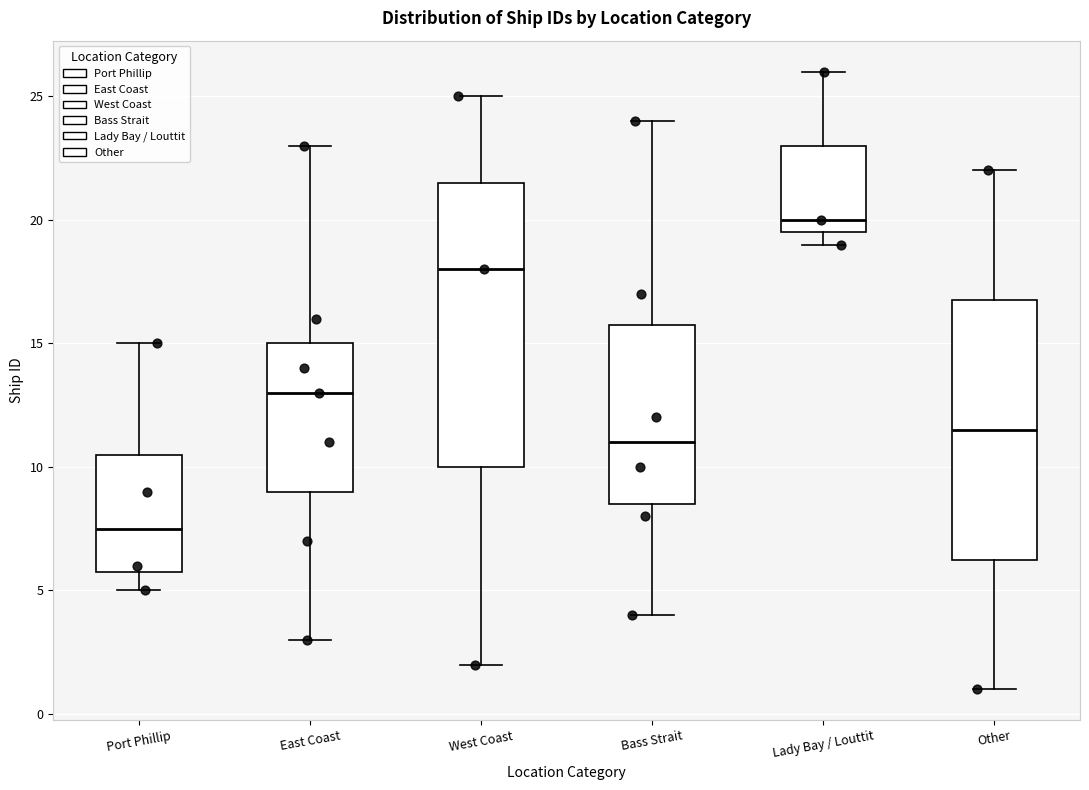

Reading left to right, read every box against the y-axis: the position of its median line, the range the box covers, and the ends of its whiskers. The values are not printed on the chart, so give them approximately, as read against the axis.

Port Phillip: median 7.5, box 6.0 to 10.5, whiskers 5.0 to 15.0
East Coast: median 13.0, box 9.0 to 15.0, whiskers 3.0 to 23.0
West Coast: median 18.0, box 10.0 to 21.5, whiskers 2.0 to 25.0
Bass Strait: median 11.0, box 8.5 to 16.0, whiskers 4.0 to 24.0
Lady Bay / Louttit: median 20.0, box 19.5 to 23.0, whiskers 19.0 to 26.0
Other: median 11.5, box 6.5 to 17.0, whiskers 1.0 to 22.0